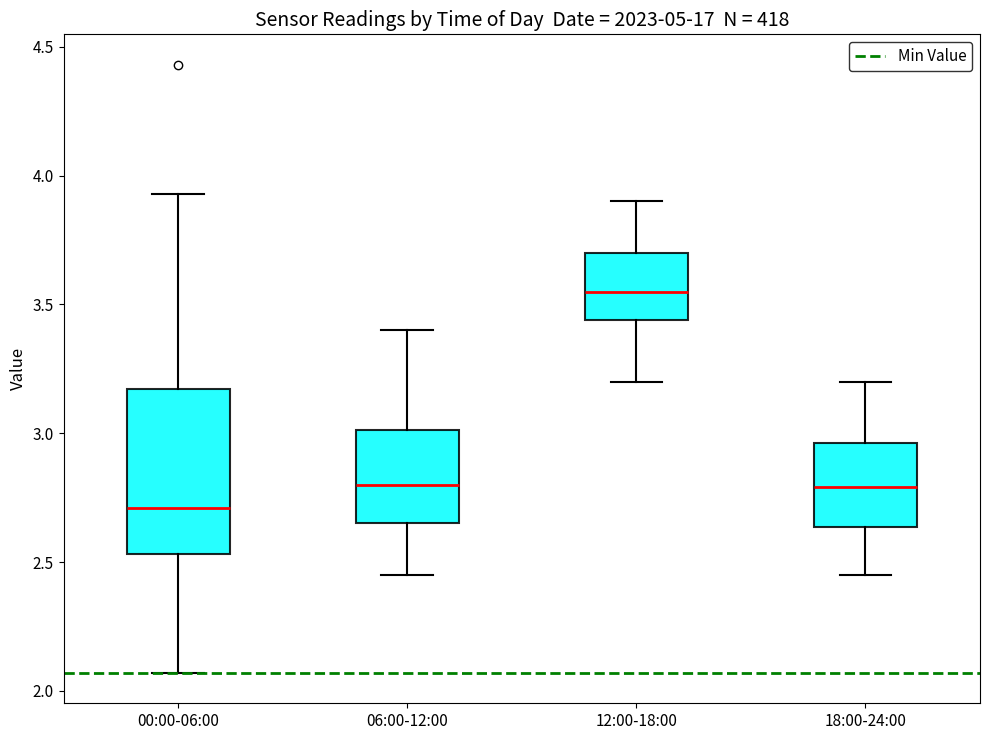

Comparing the boxes themselves (not the whiskers), which one is the tallest?

00:00-06:00